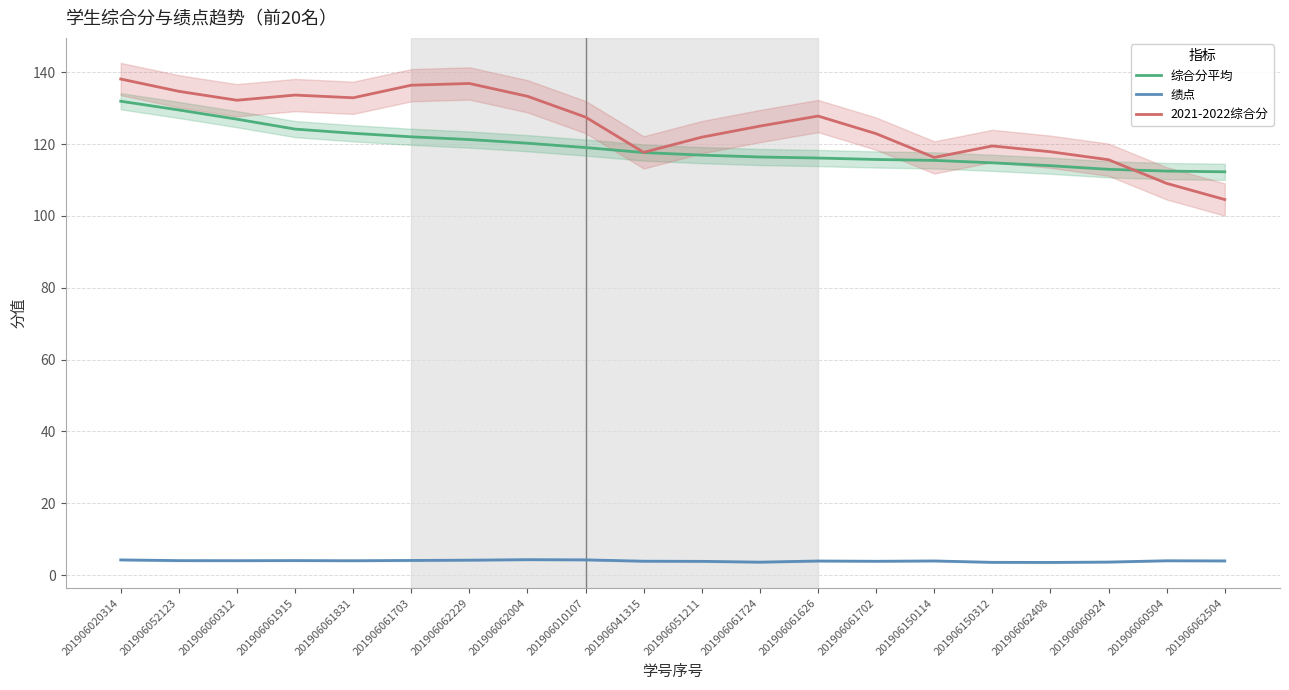

What is the total value across all series at 201906062004?

257.8